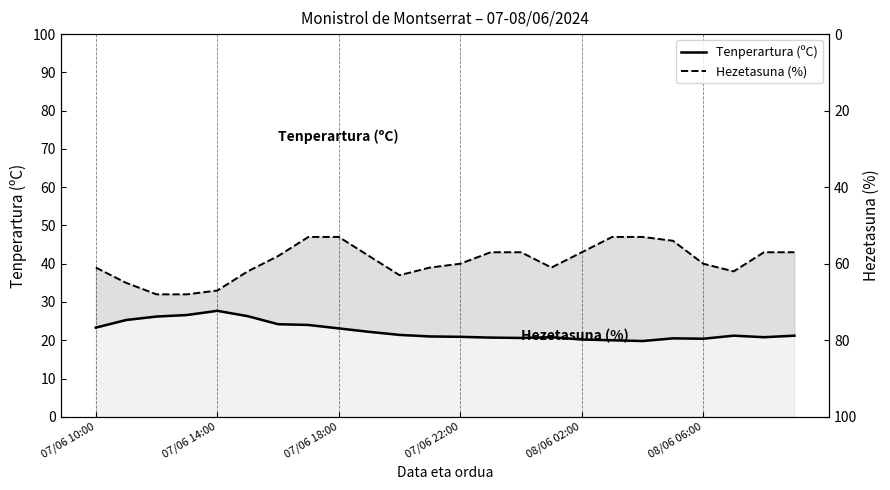

How many interior local valleys does the Hezetasuna (%) series have?

3